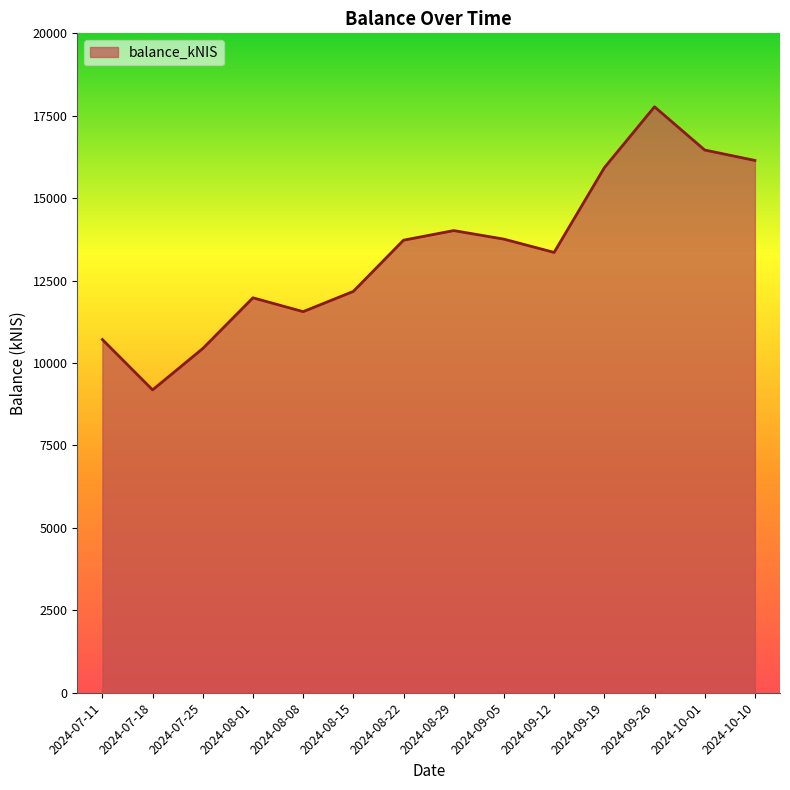

What is the difference between the maximum and minimum values?

8585.7